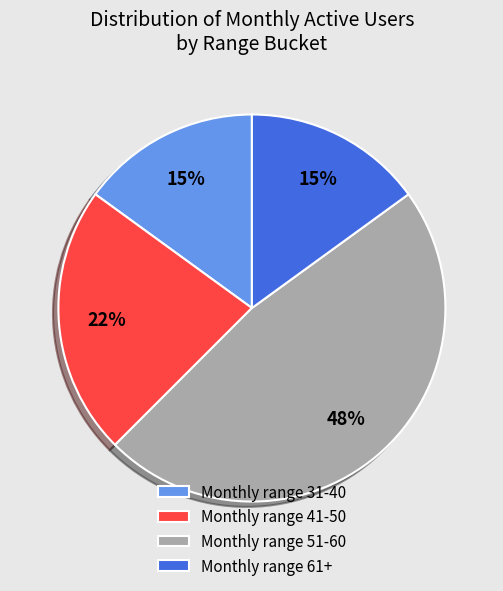

Does any single category account for the majority?

No